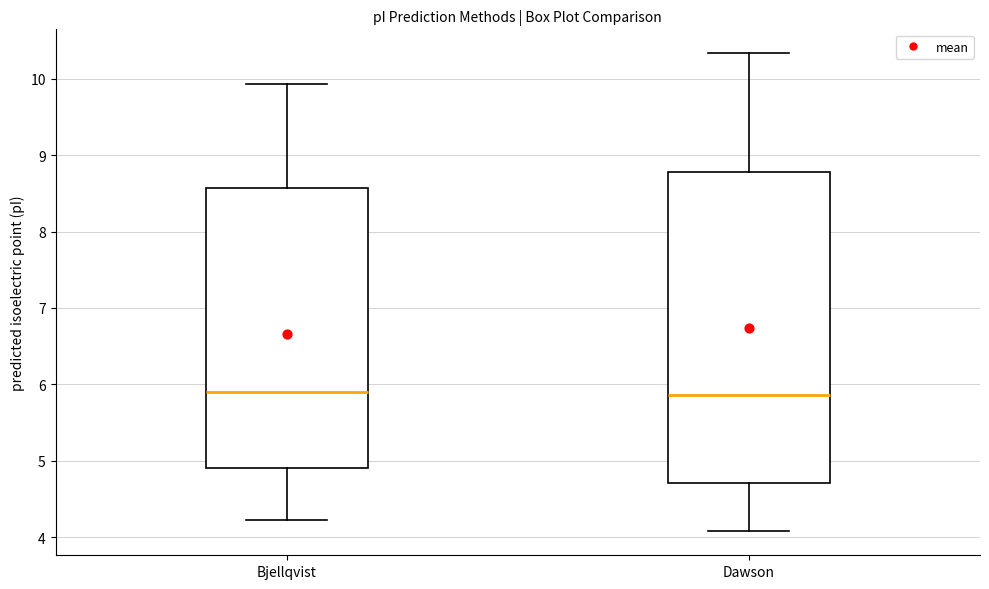

Reading left to right, read every box against the y-axis: the position of its median line, the range the box covers, and the ends of its whiskers. The values are not printed on the chart, so give them approximately, as read against the axis.

Bjellqvist: median 5.9, box 4.9 to 8.6, whiskers 4.2 to 9.9
Dawson: median 5.9, box 4.7 to 8.8, whiskers 4.1 to 10.3